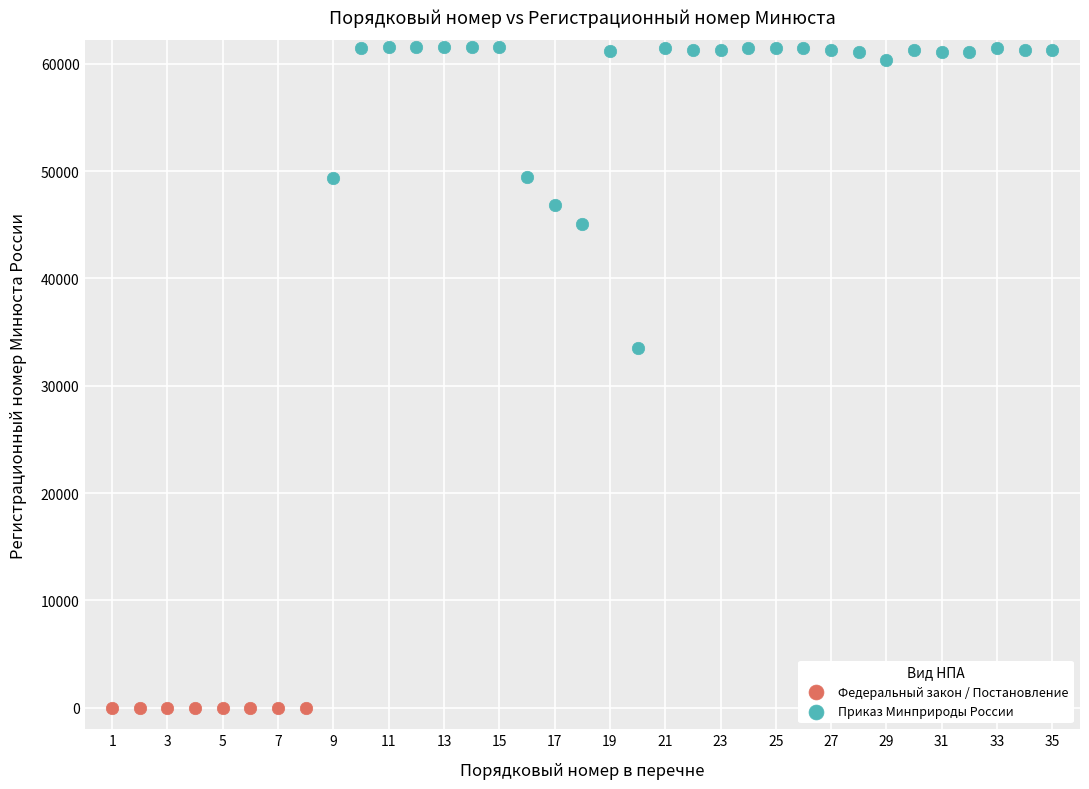

Which series reaches the maximum Y coordinate?

Приказ Минприроды России